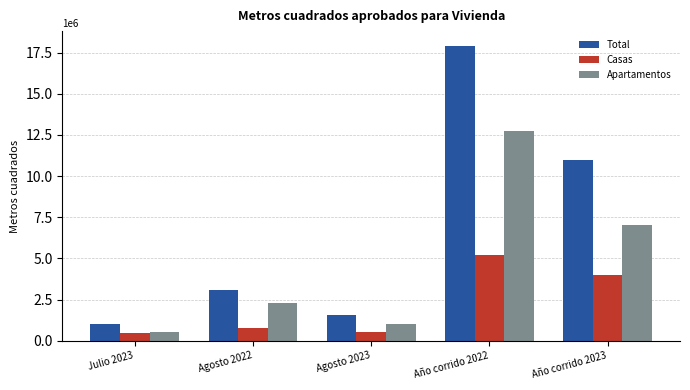

What is the sum of the Casas values at Julio 2023 and Agosto 2023?

1053542